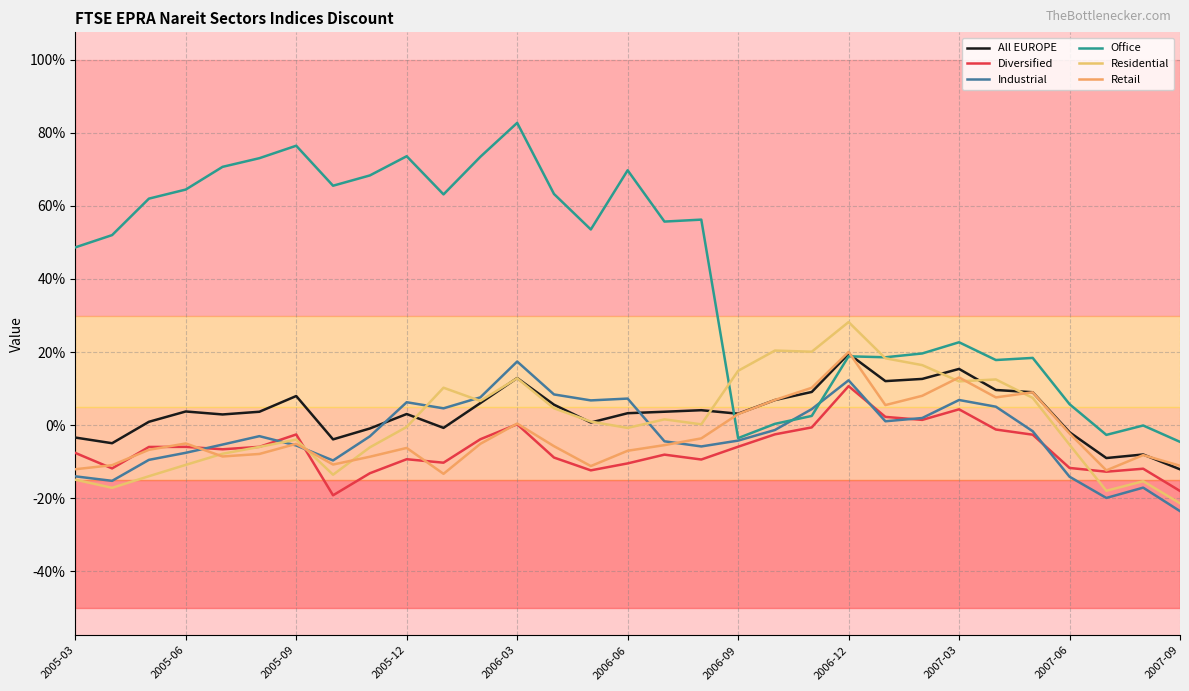

True or false: Retail and Office cross at least once.

True